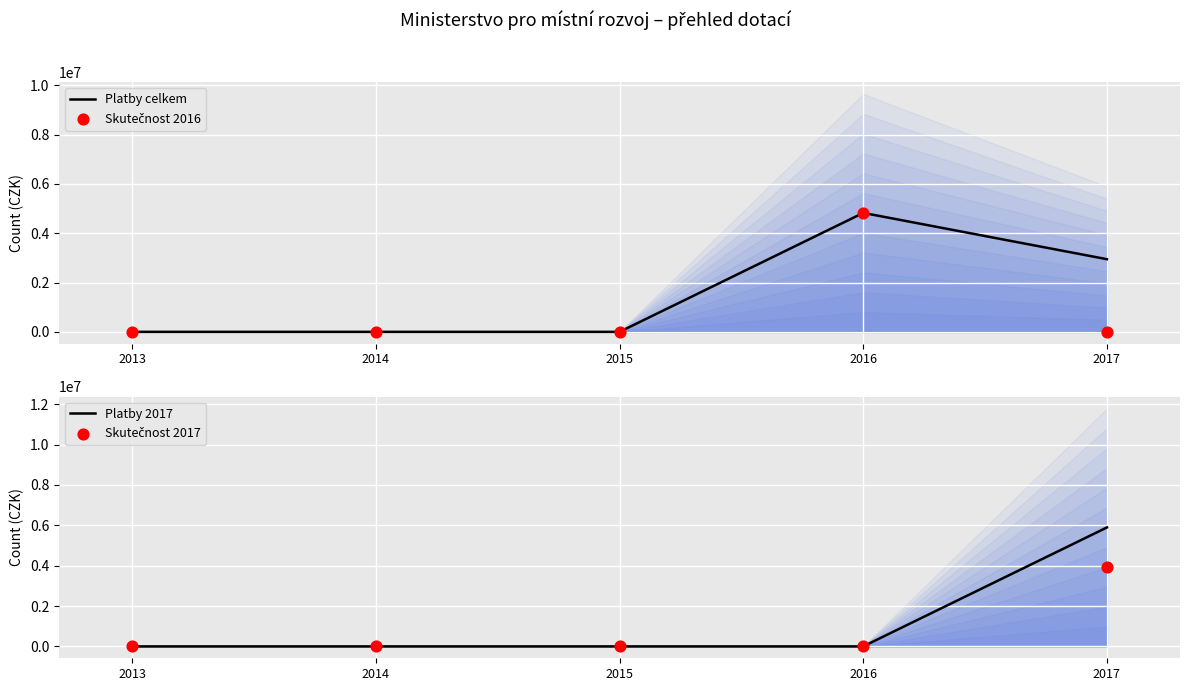

Which series has the widest spread of Y values?

Platby 2017